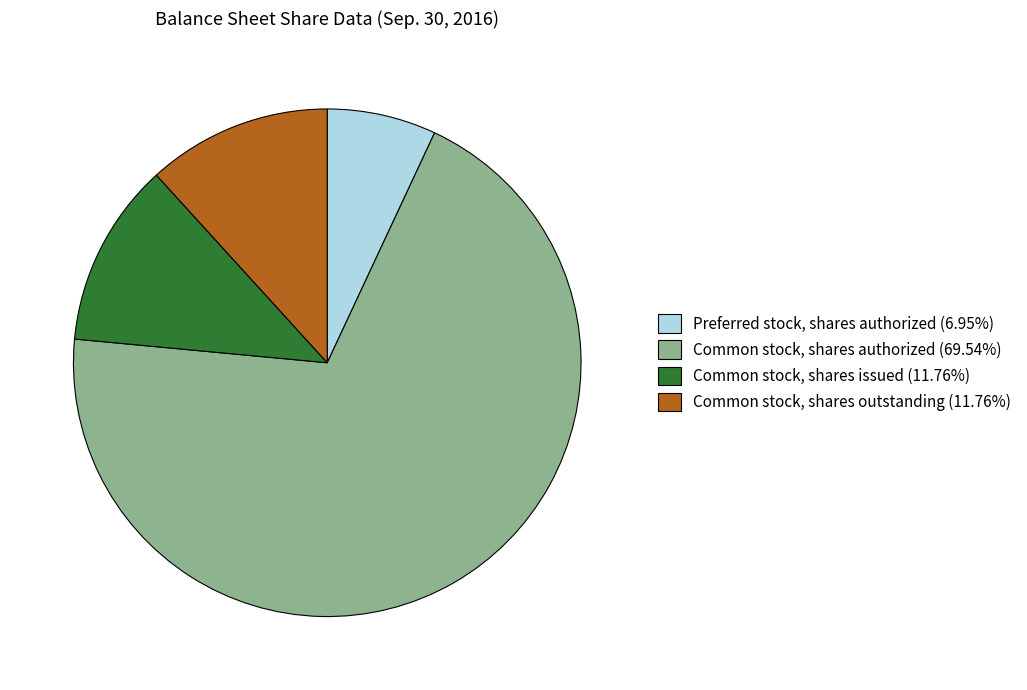

How many segments does this pie chart have?

4